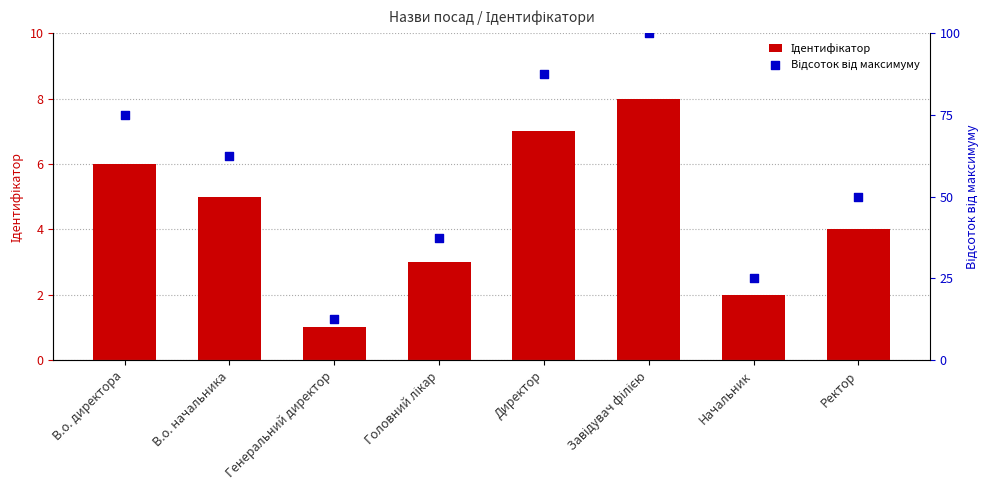

What is the total value across all series at Головний лікар?

40.5